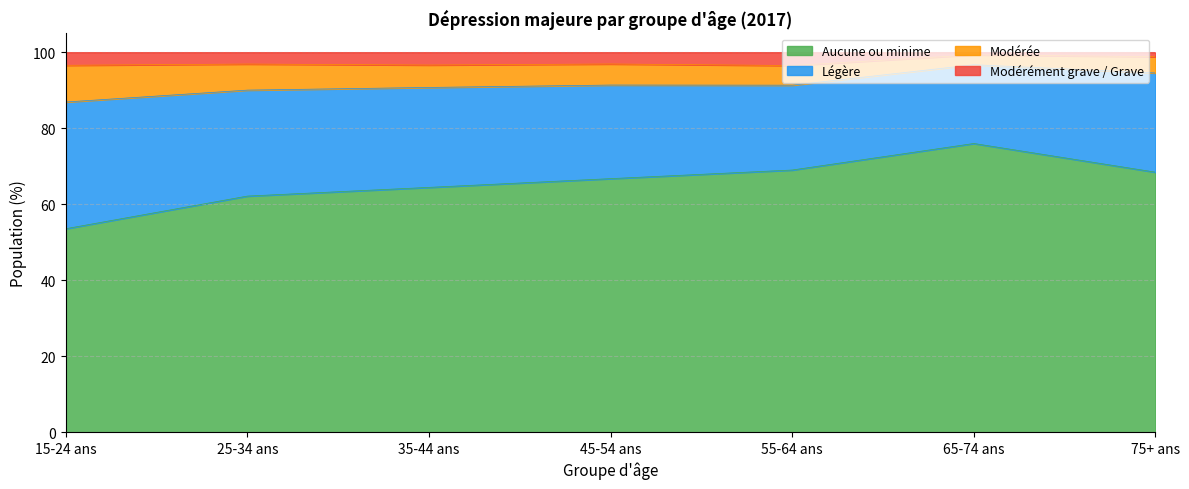

What is the total value across all series at 75+ ans?

100.0